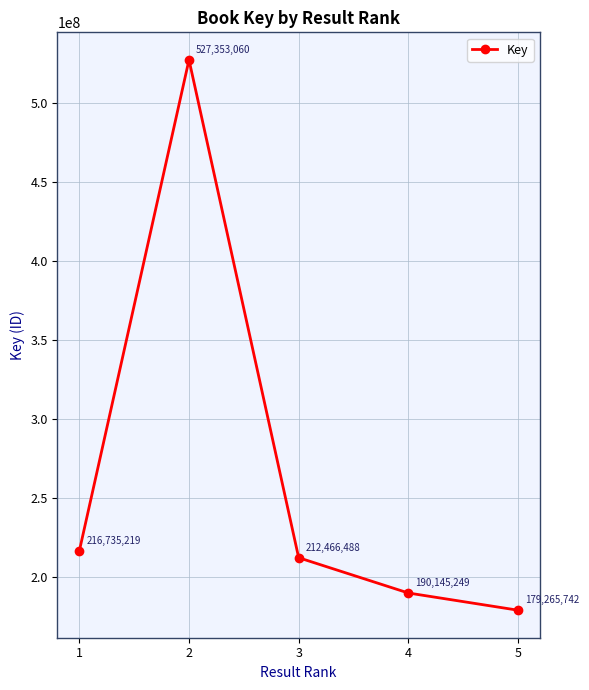

Is it true that the value at 5 is 113624754?

False